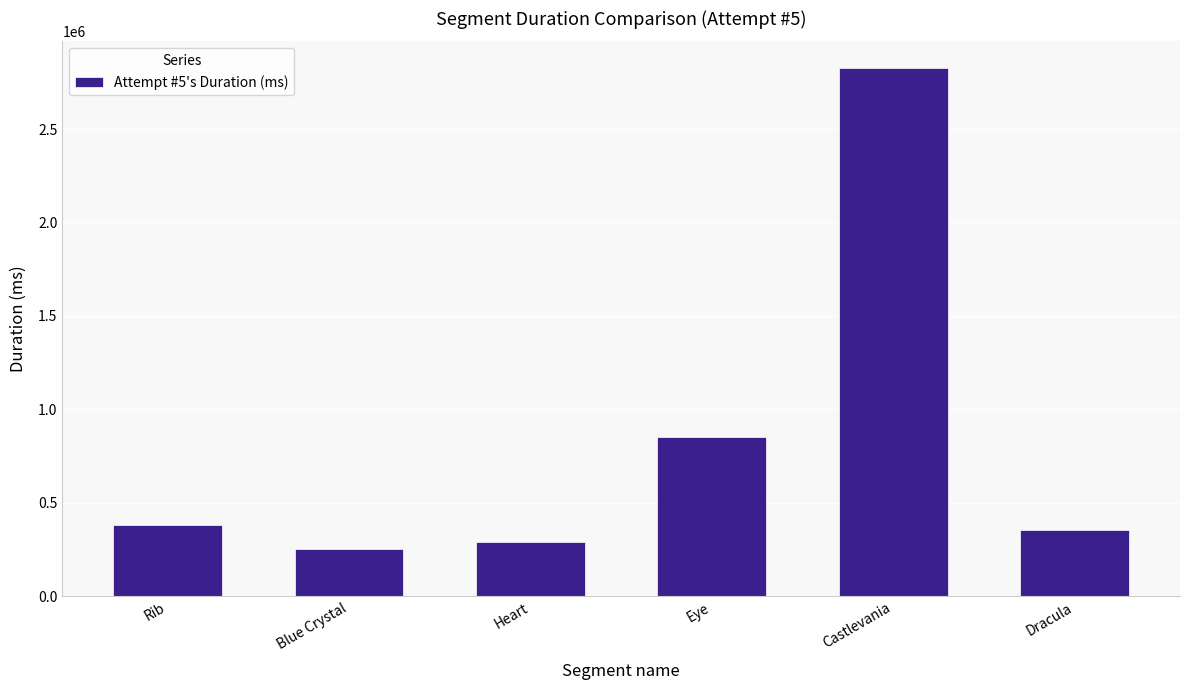

Reading left to right, list all the values displayed in this chart.

381475	255355	292366	853696	2827614	354010